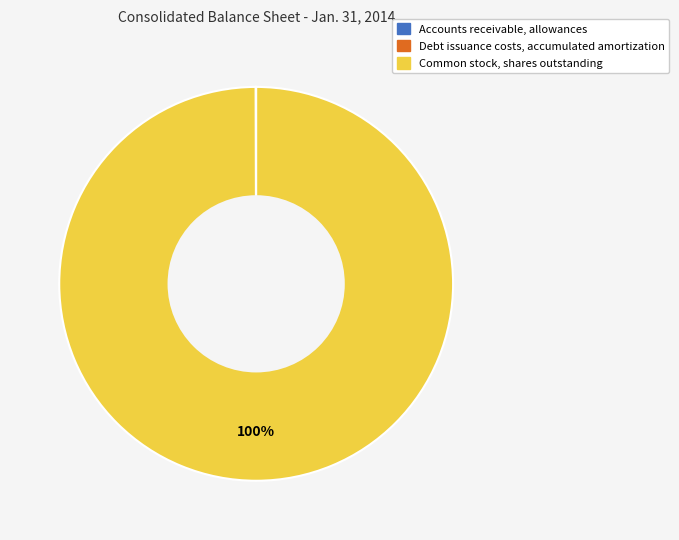

Which category has the biggest portion of the pie?

Common stock, shares outstanding